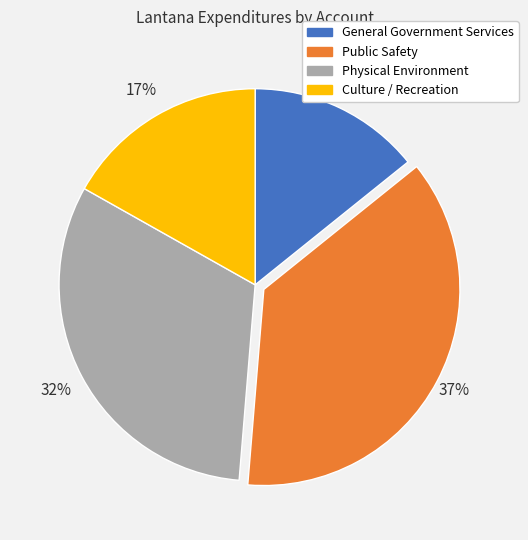

To the nearest percent, what is the average slice percentage?

25%